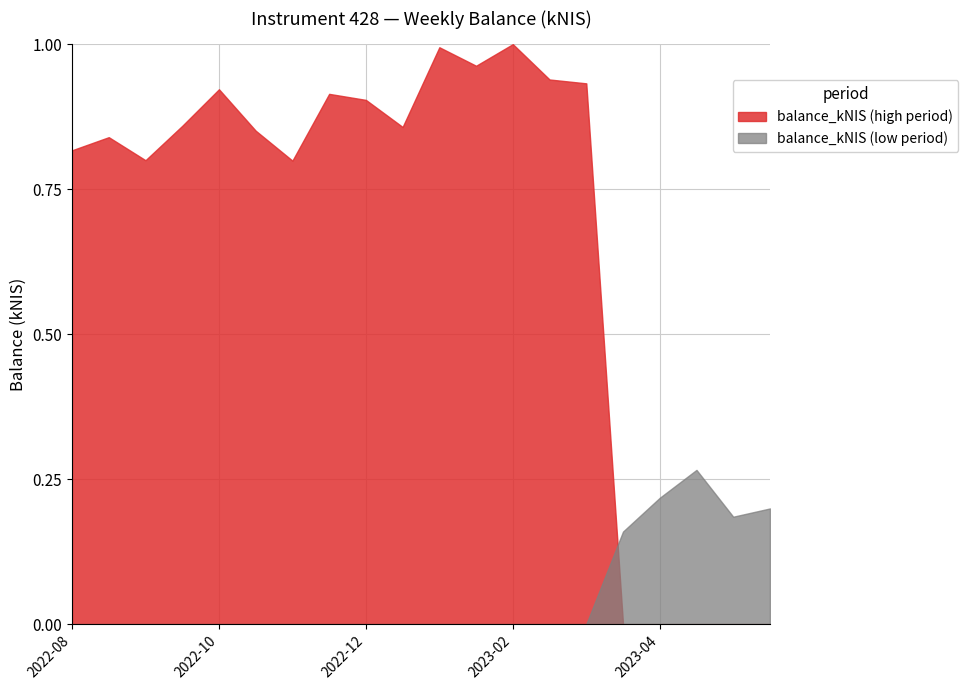

Does the chart display data point markers on the line(s)?

No